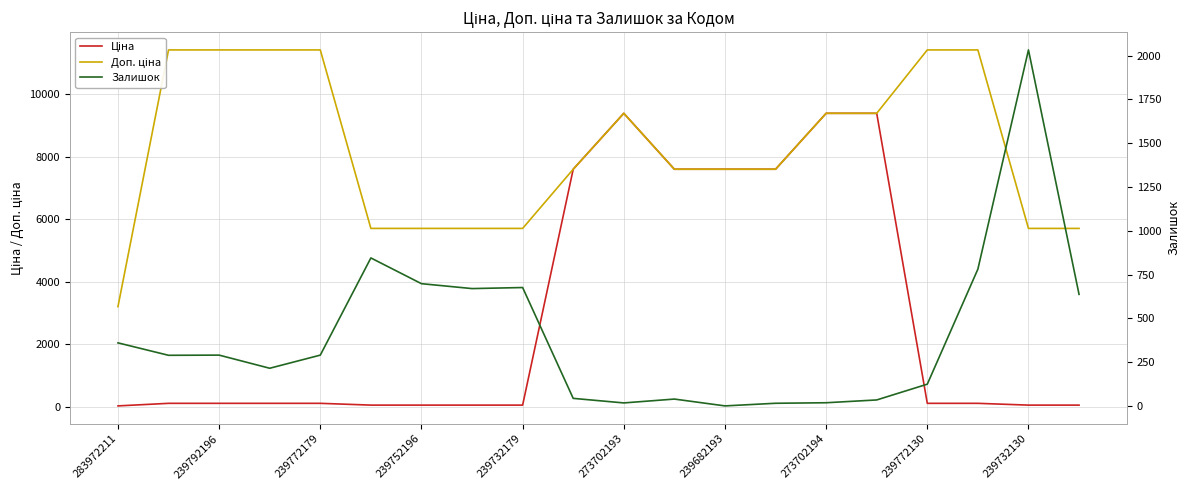

What position from the left is 283972211?

1